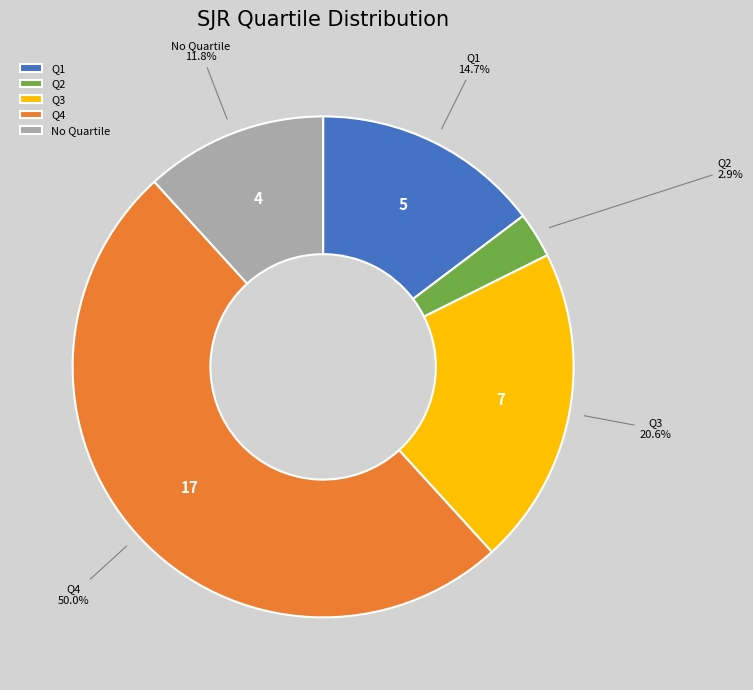

Which slice represents more than half of the pie?

Q4